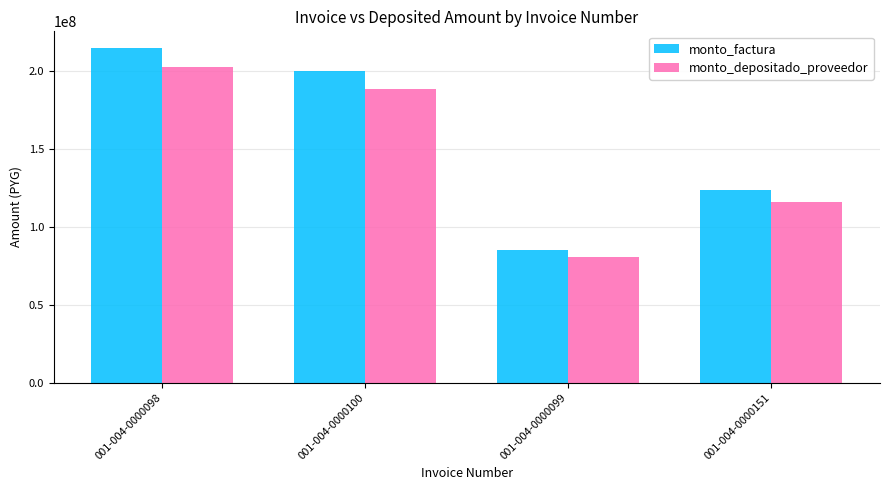

What is the sum of the monto_factura values at 001-004-0000151 and 001-004-0000100?

323994000